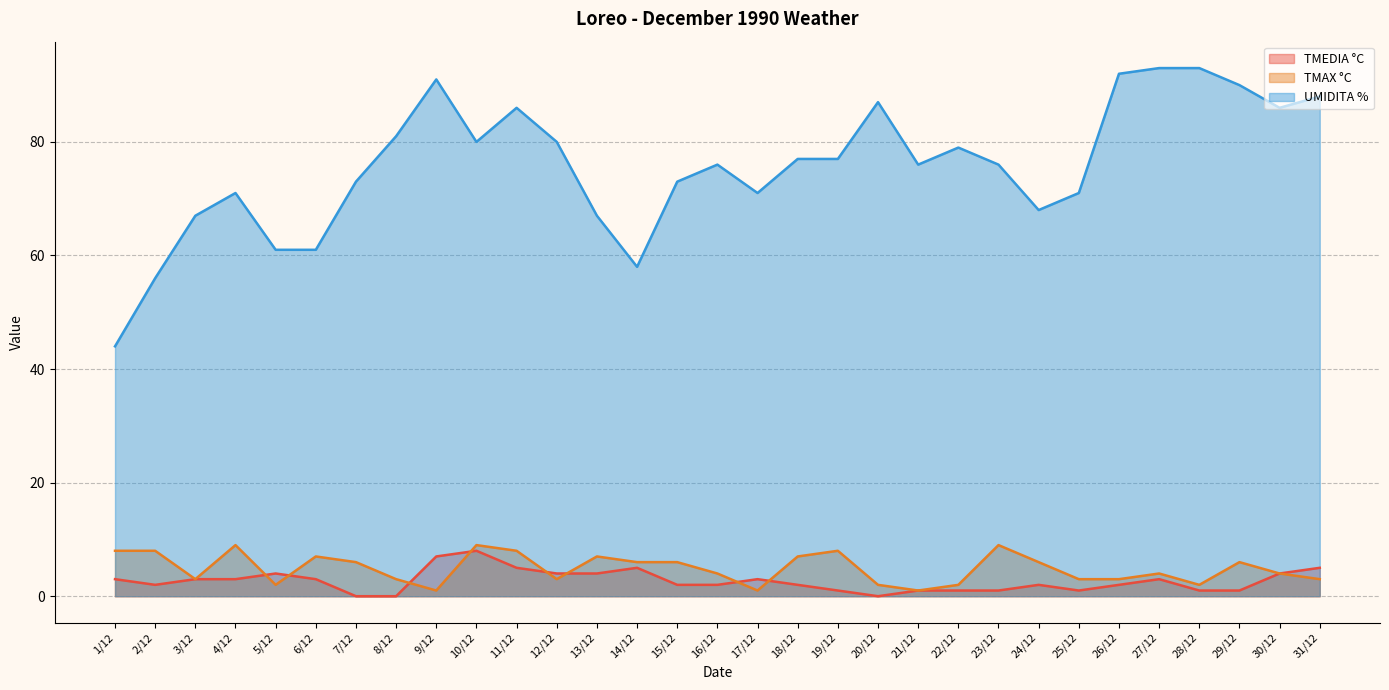

Which series changed the most between 8/12 and 26/12?

UMIDITA %